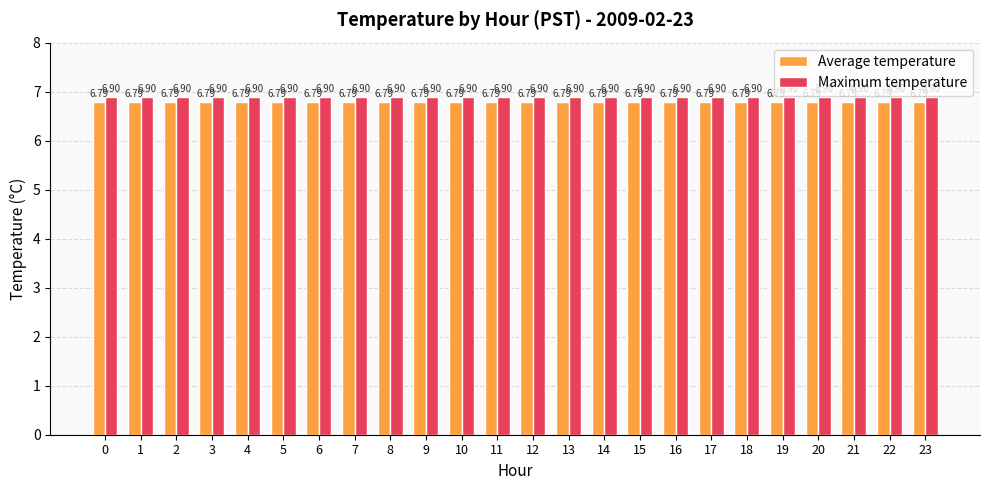

Reading left to right, extract all data points from this chart.

Average temperature: 6.8	6.8	6.8	6.8	6.8	6.8	6.8	6.8	6.8	6.8	6.8	6.8	6.8	6.8	6.8	6.8	6.8	6.8	6.8	6.8	6.8	6.8	6.8	6.8
Maximum temperature: 6.9	6.9	6.9	6.9	6.9	6.9	6.9	6.9	6.9	6.9	6.9	6.9	6.9	6.9	6.9	6.9	6.9	6.9	6.9	6.9	6.9	6.9	6.9	6.9